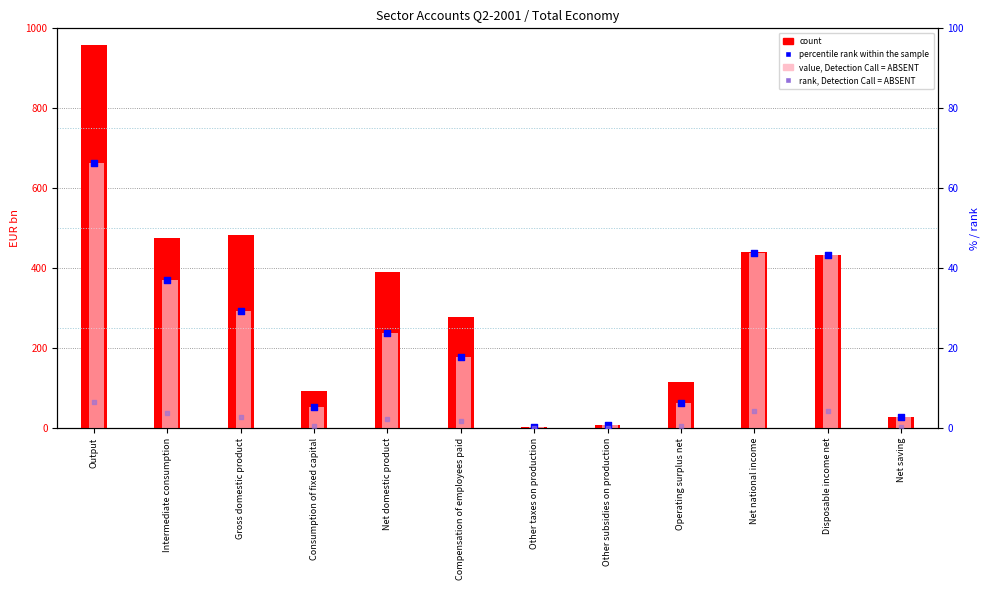

Which series has the largest Y range (max minus min)?

count